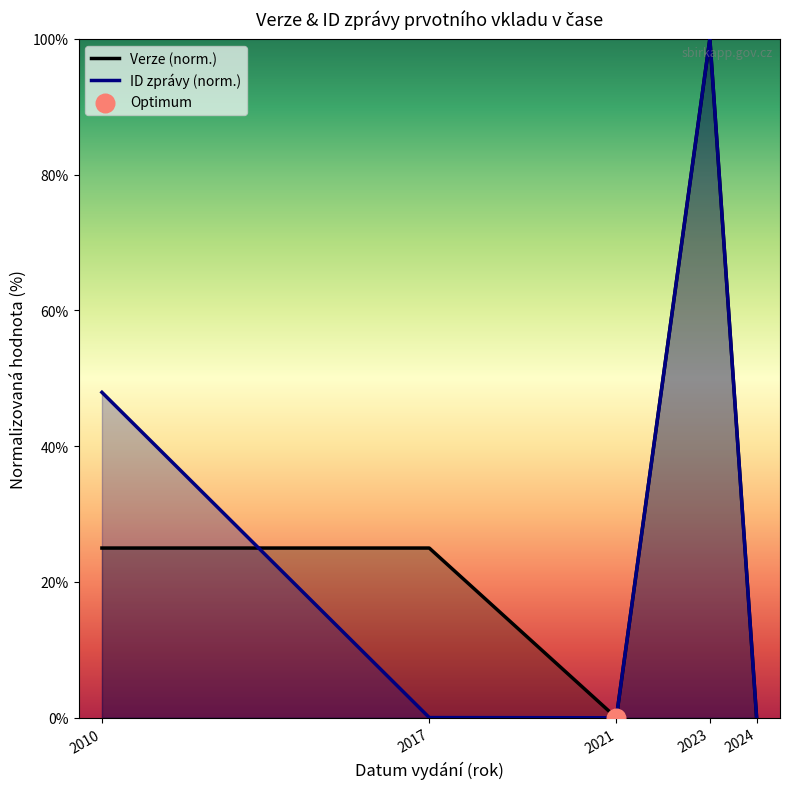

Which series reaches the minimum Y coordinate?

Verze (norm.)